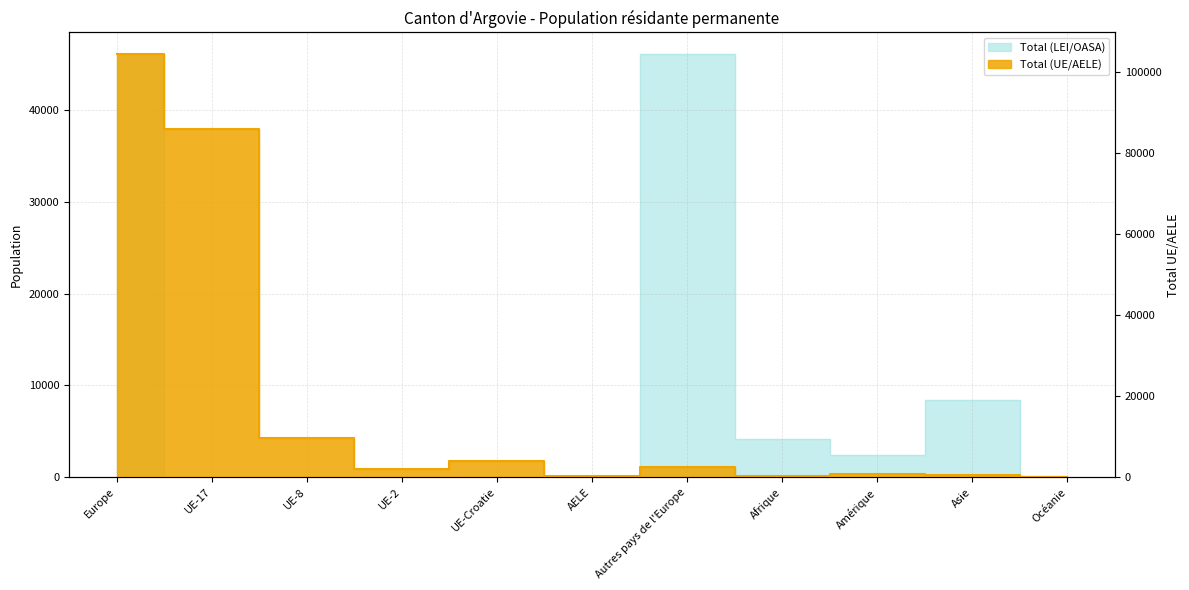

True or false: Total (UE/AELE) has a value of 82 at AELE.

False